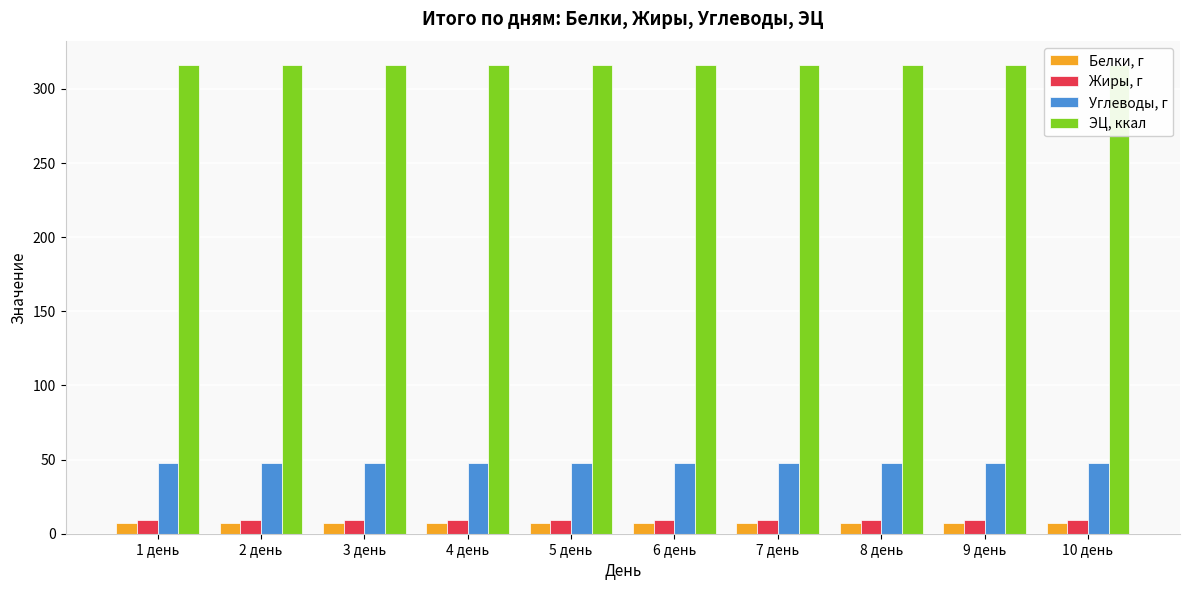

Reading left to right, what are all the values shown in this chart?

Белки, г: 7.2	7.2	7.2	7.2	7.2	7.2	7.2	7.2	7.2	7.2
Жиры, г: 9.1	9.1	9.1	9.1	9.1	9.1	9.1	9.1	9.1	9.1
Углеводы, г: 47.8	47.8	47.8	47.8	47.8	47.8	47.8	47.8	47.8	47.8
ЭЦ, ккал: 316.2	316.2	316.2	316.2	316.2	316.2	316.2	316.2	316.2	316.2